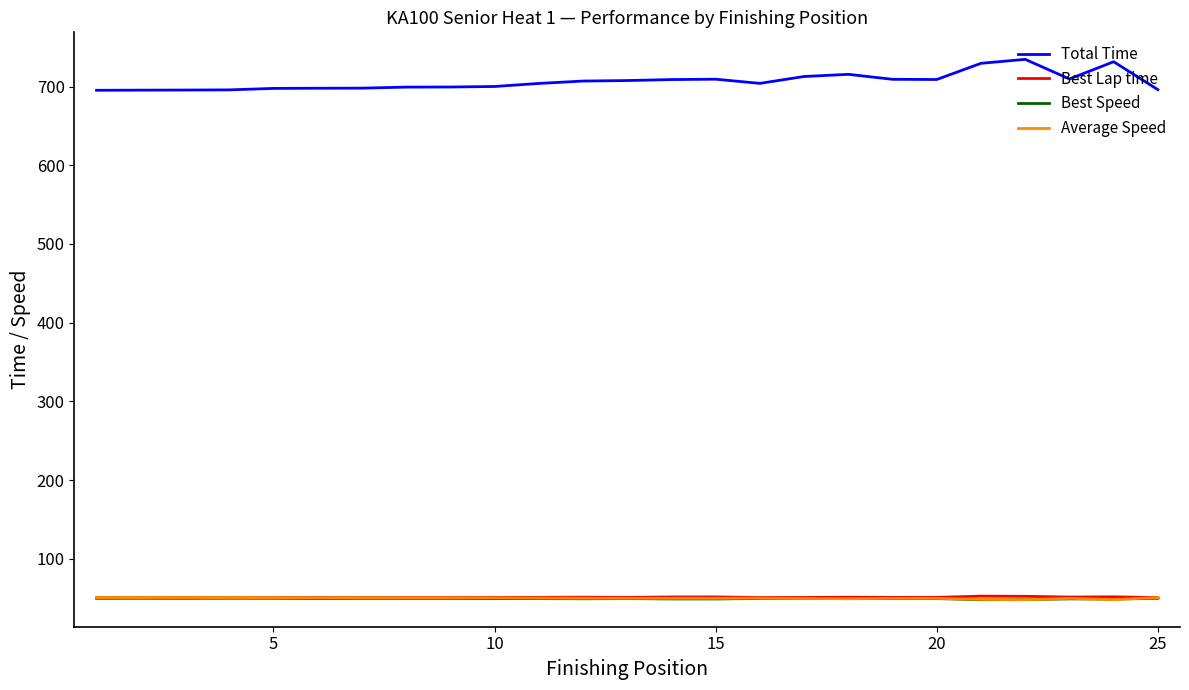

Which series has the largest range (max minus min)?

Total Time